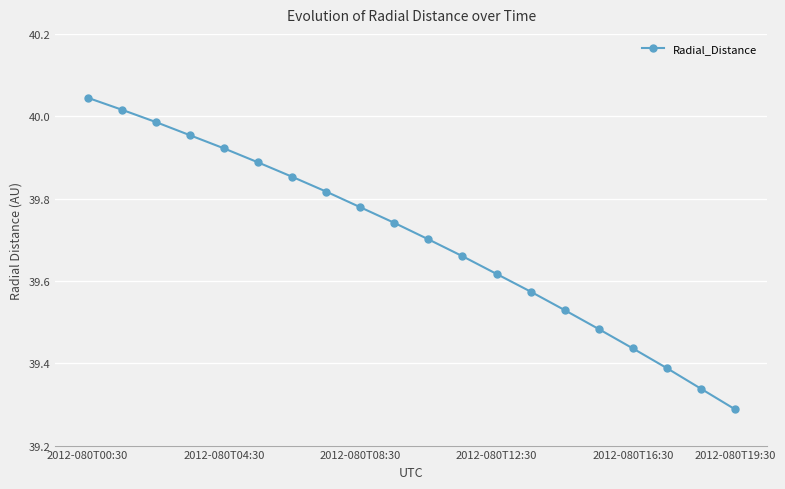

What is the difference between the maximum and minimum values?

0.8